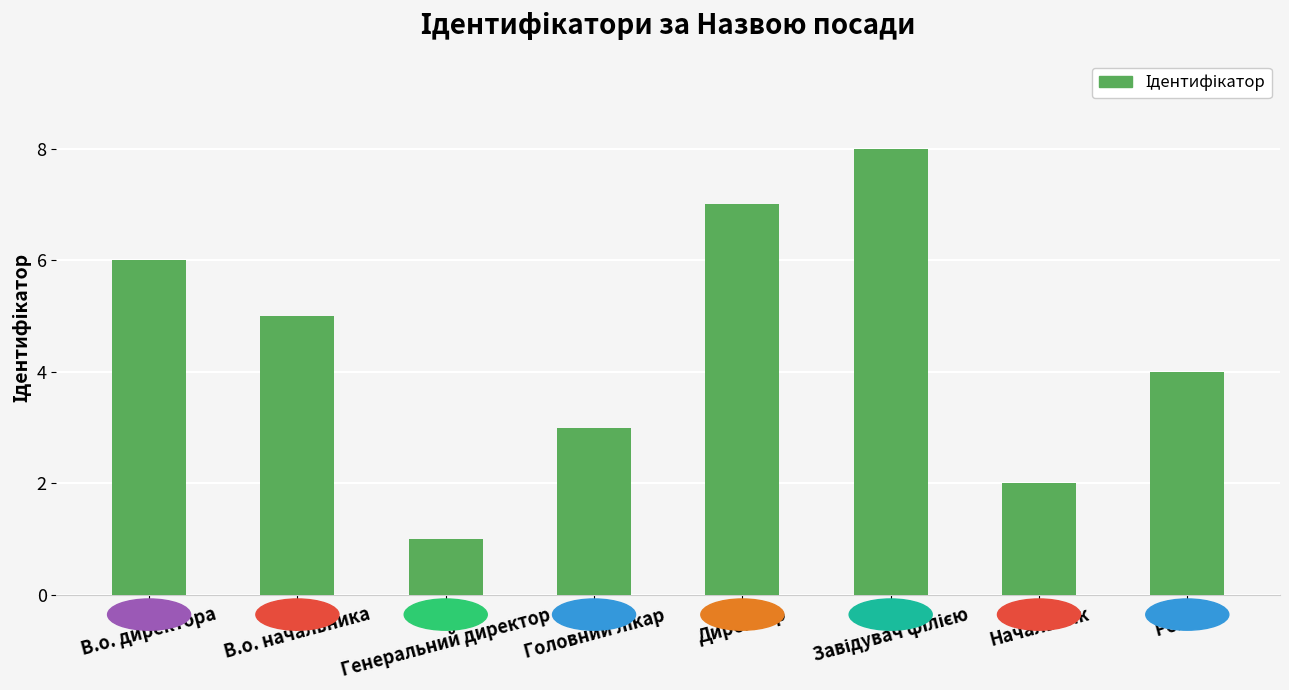

What is the label of the 4th bar from the right?

Директор